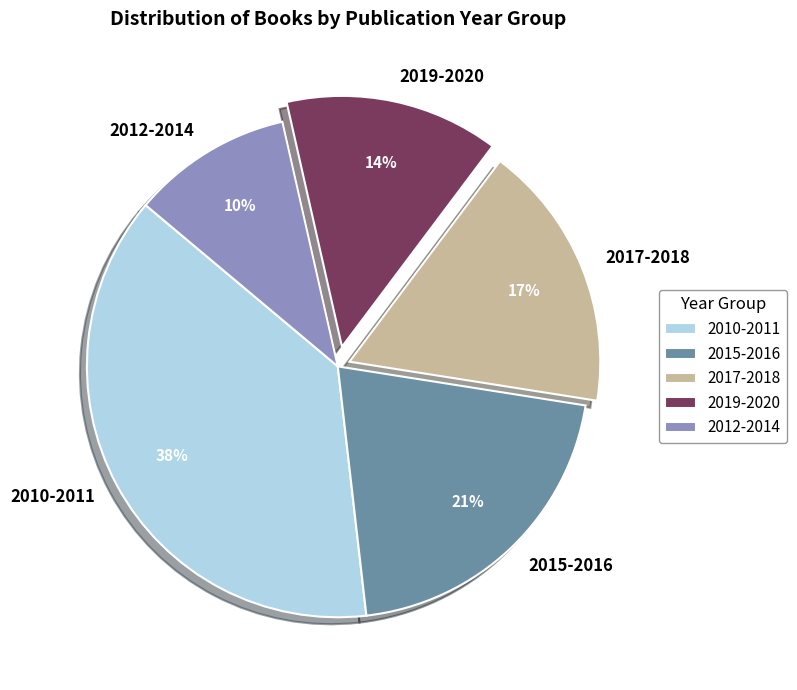

To the nearest percent, what portion does 2012-2014 represent?

10%